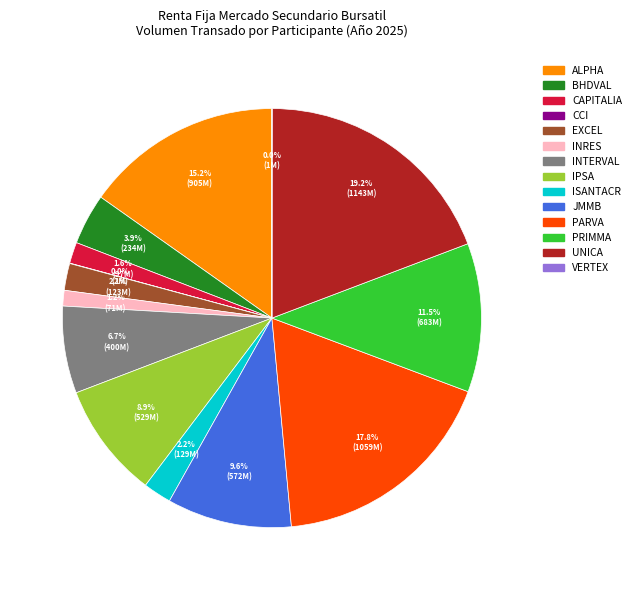

Does any single category account for the majority?

No